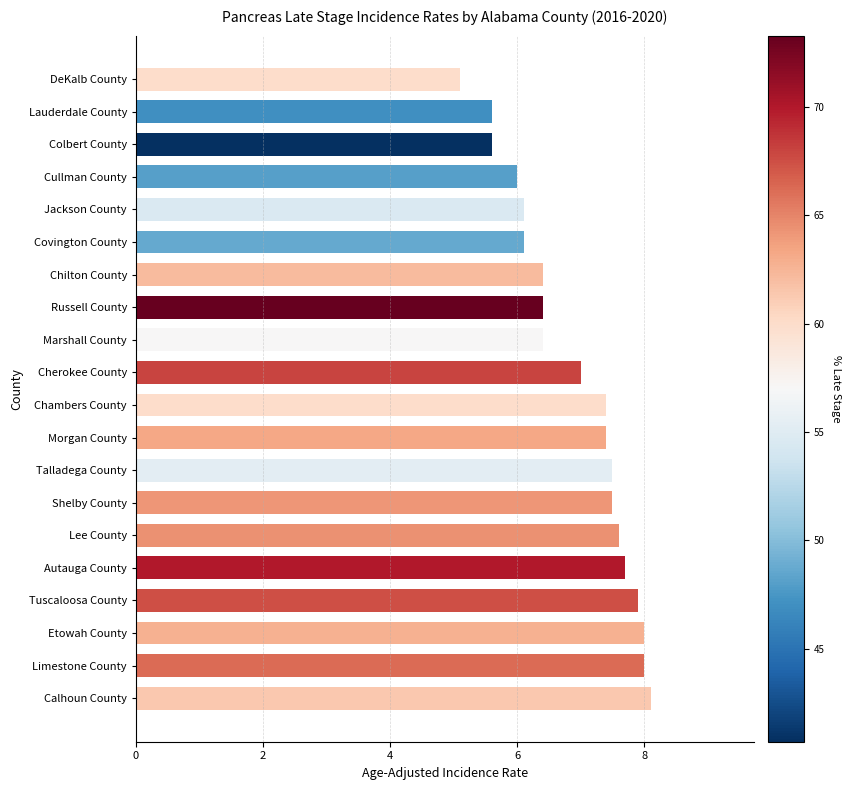

Approximately how many times larger is the value at Chilton County compared to Lauderdale County?

1.1